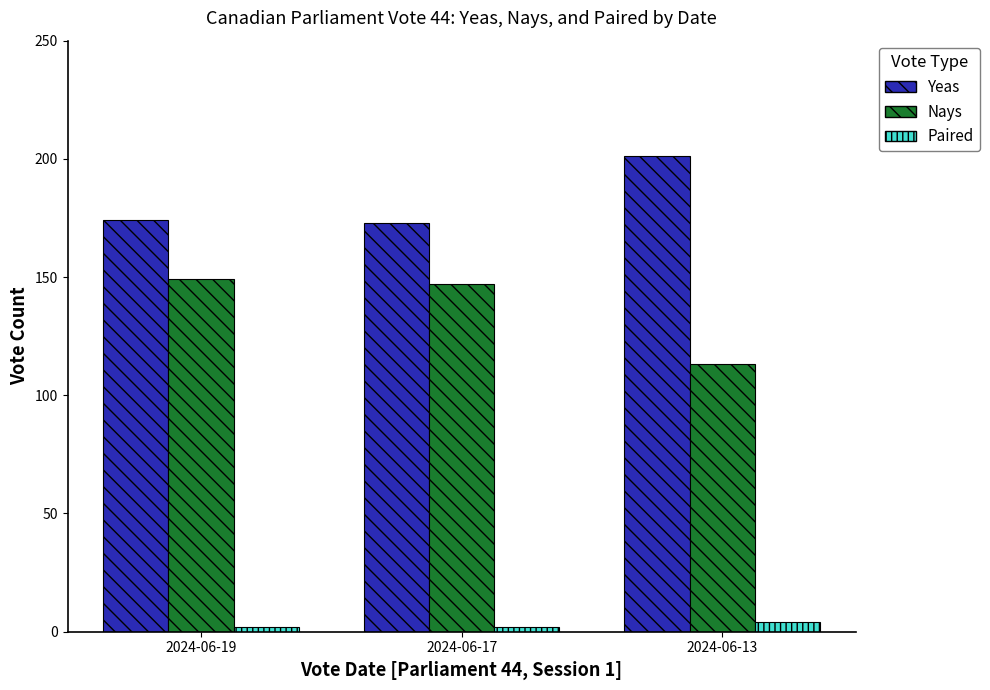

What is the greatest value displayed?

201